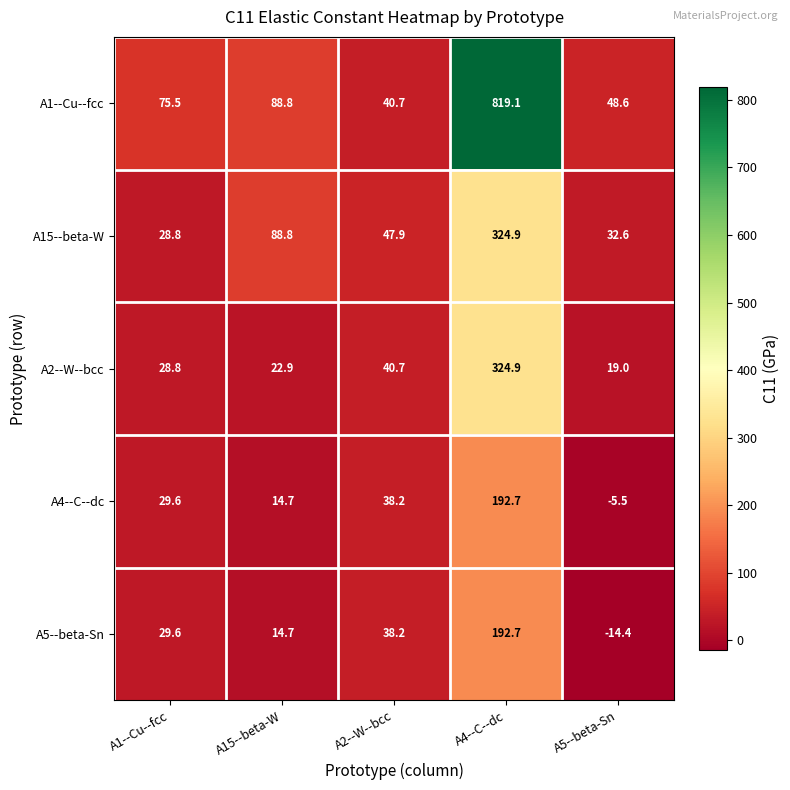

How many negative values does the A4--C--dc series have?

1